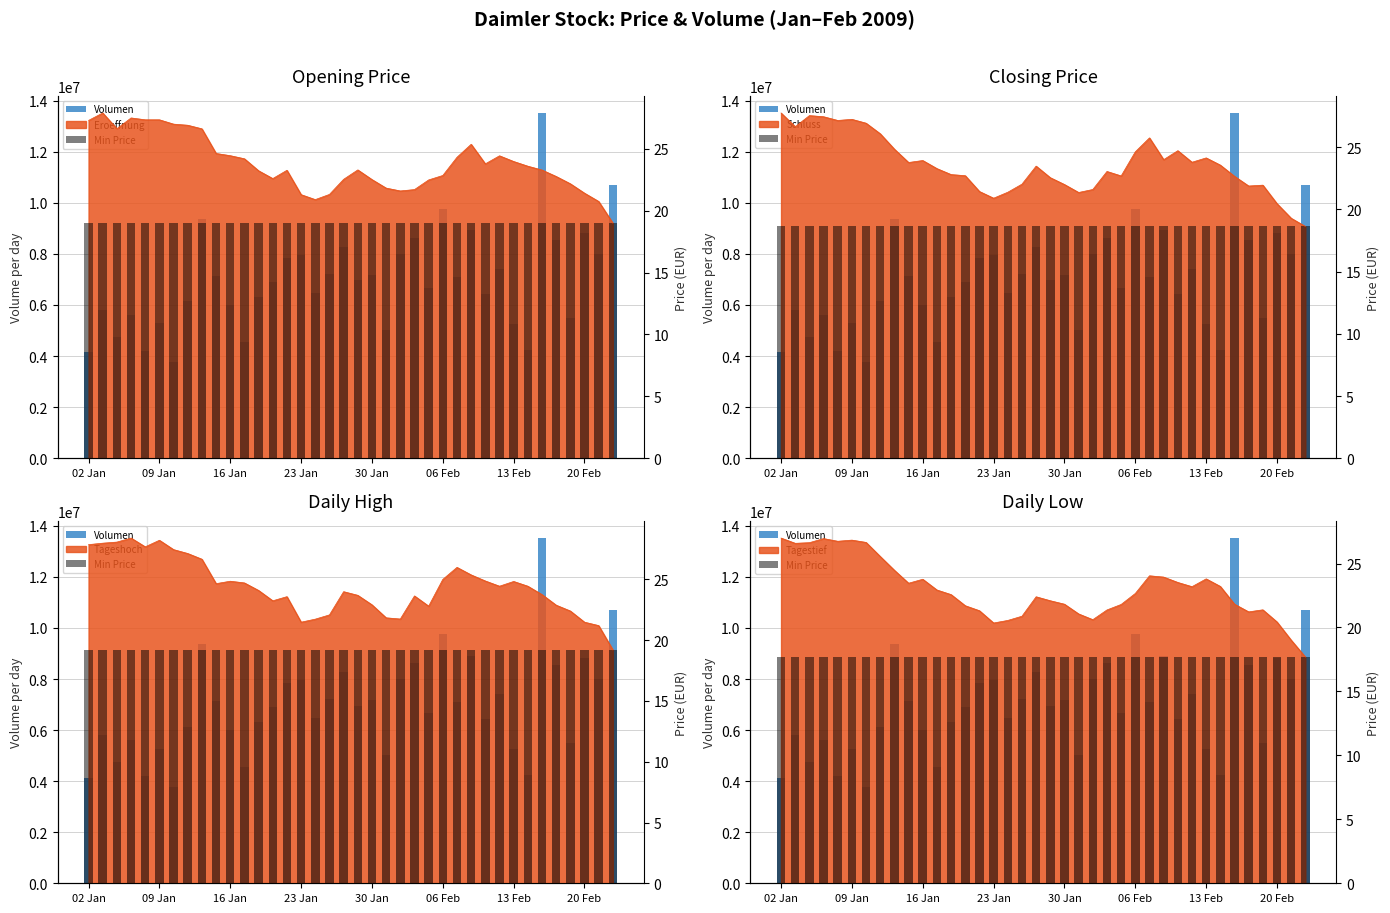

What is the minimum value for Volumen?

3752601.0